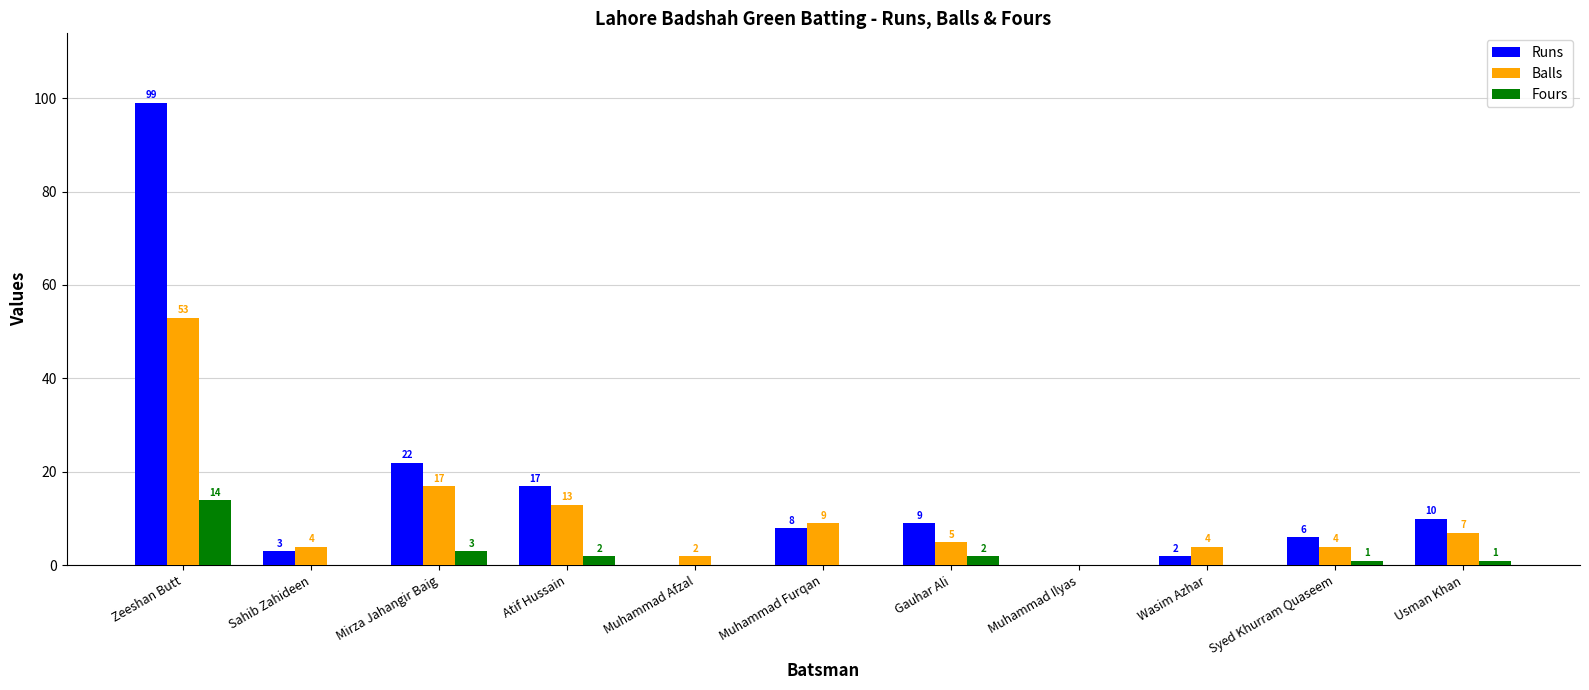

How many groups of bars are there?

11